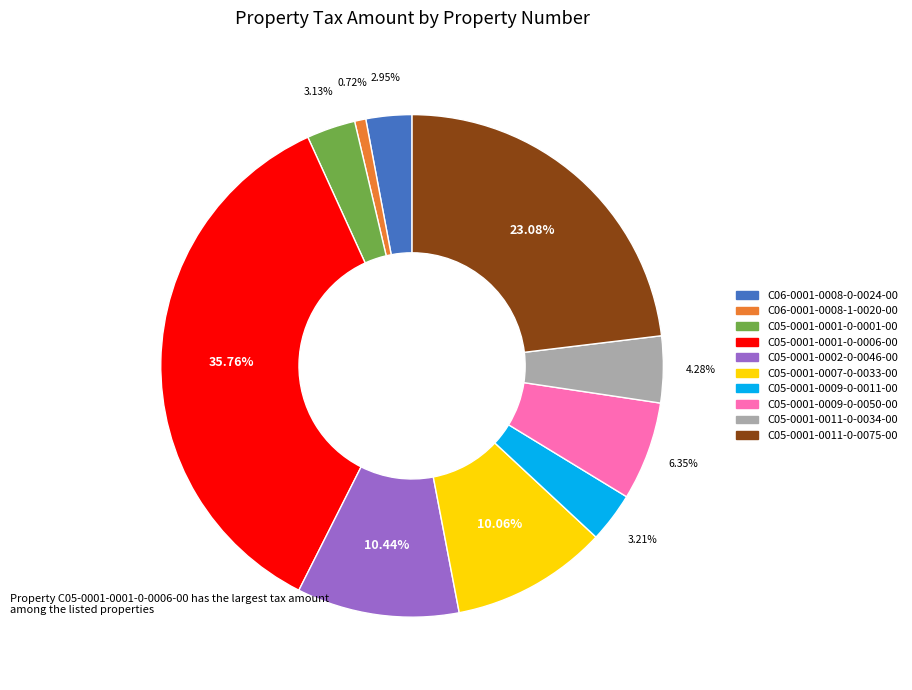

To the nearest percent, what is the difference between the largest and smallest slice percentages?

35%